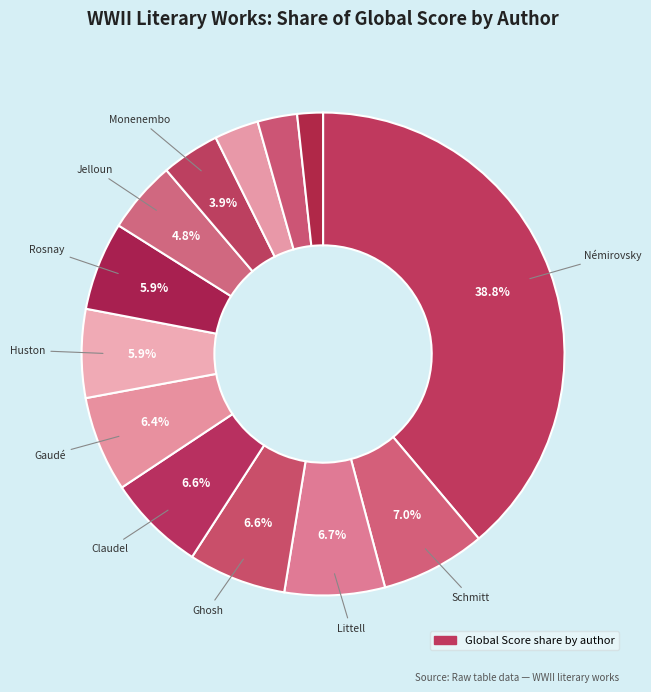

How many slices are in this pie chart?

13